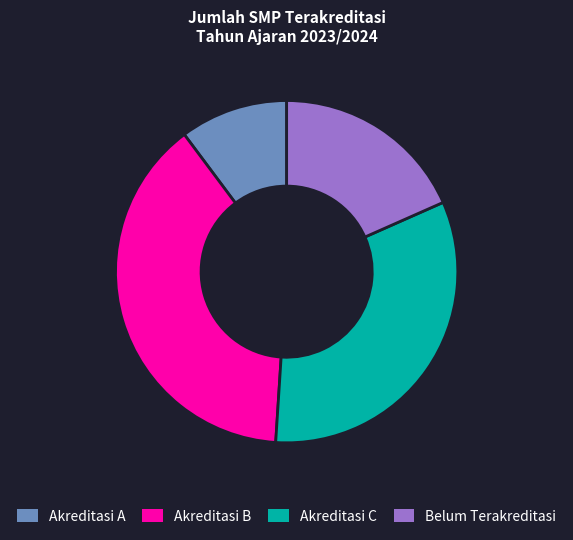

Approximately how many times larger is the value at Belum Terakreditasi compared to Akreditasi C?

0.6